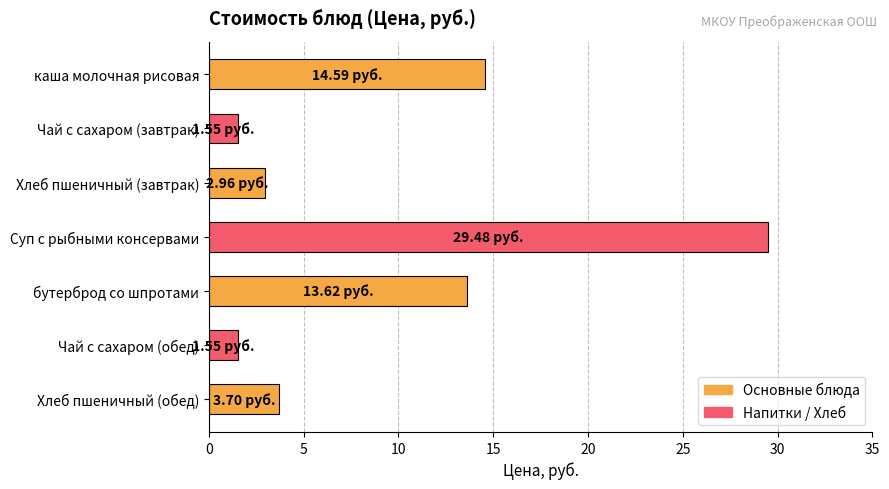

Approximately how many times larger is the value at Хлеб пшеничный (завтрак) compared to Суп с рыбными консервами?

0.1